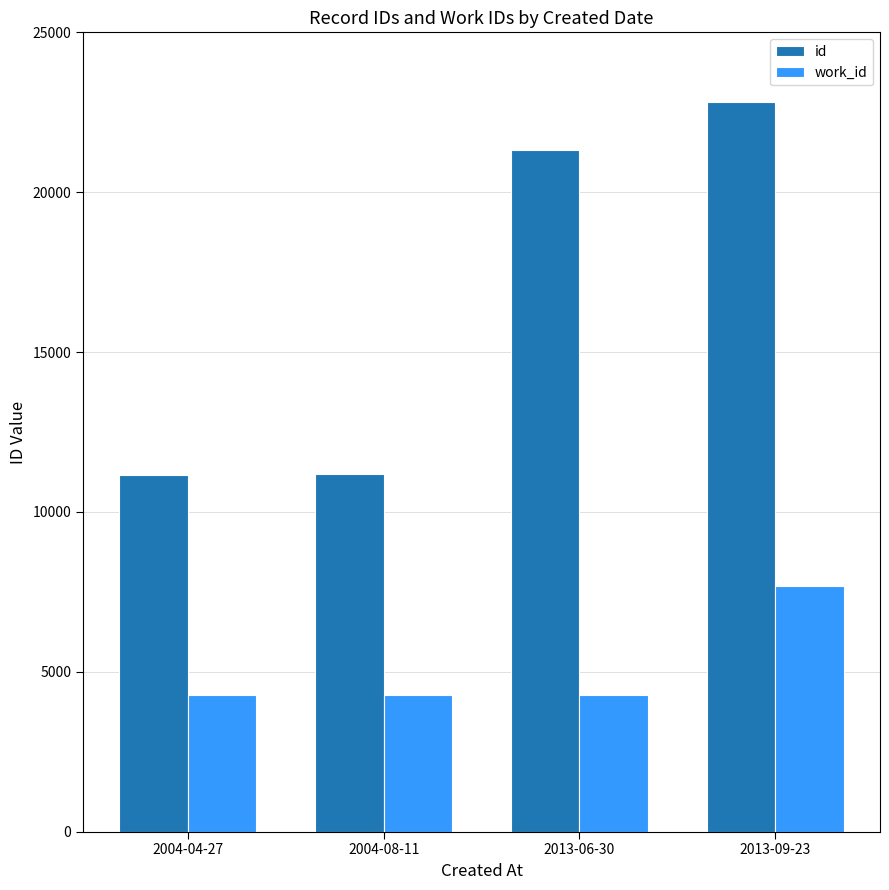

How many values in the id series are below 21330?

2